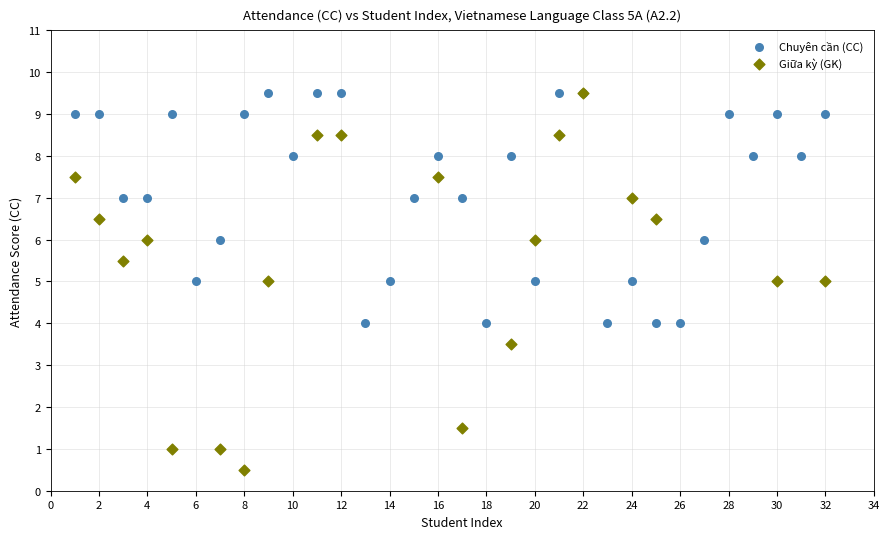

Which series has the widest spread of Y values?

Giữa kỳ (GK)